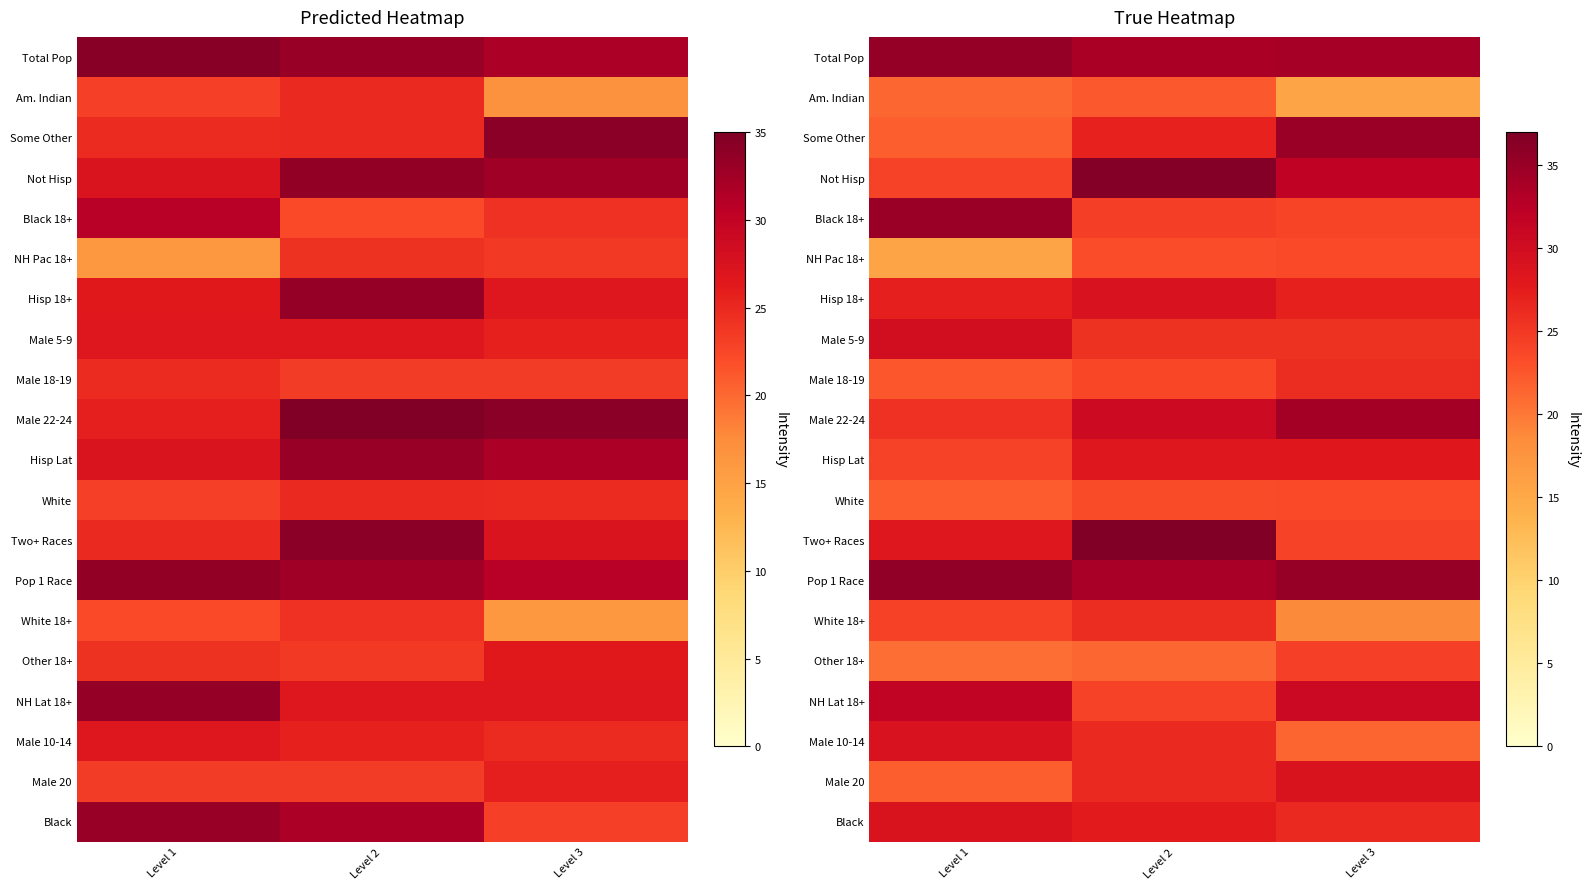

Where does the row_5 series first go above 23?

Level 2